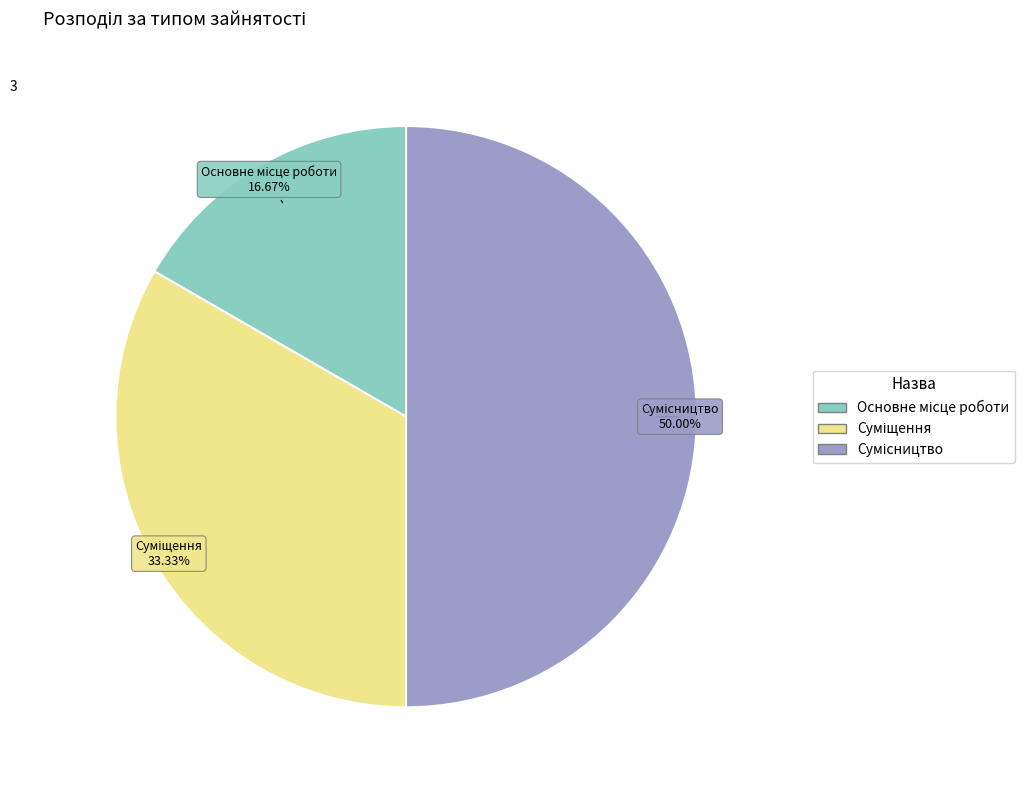

How many slices are in this pie chart?

3